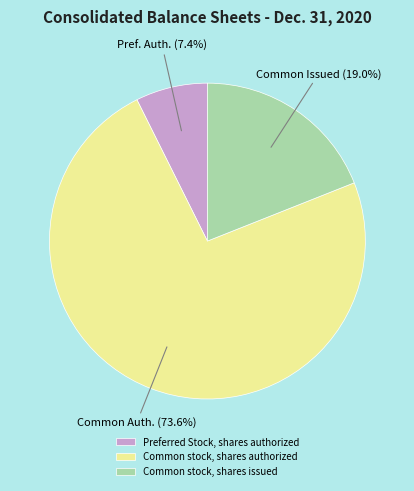

Which has a higher value, Common stock, shares authorized or Preferred Stock, shares authorized?

Common stock, shares authorized